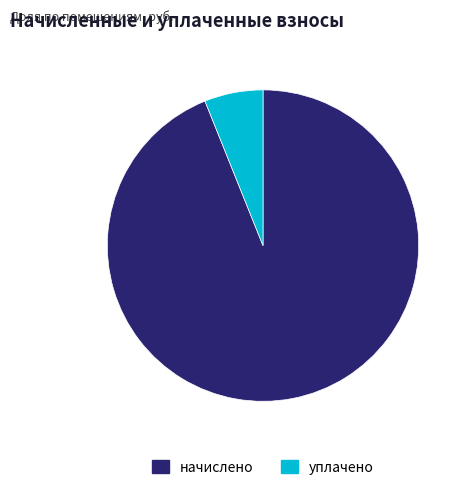

Which category has the smallest portion of the pie?

уплачено